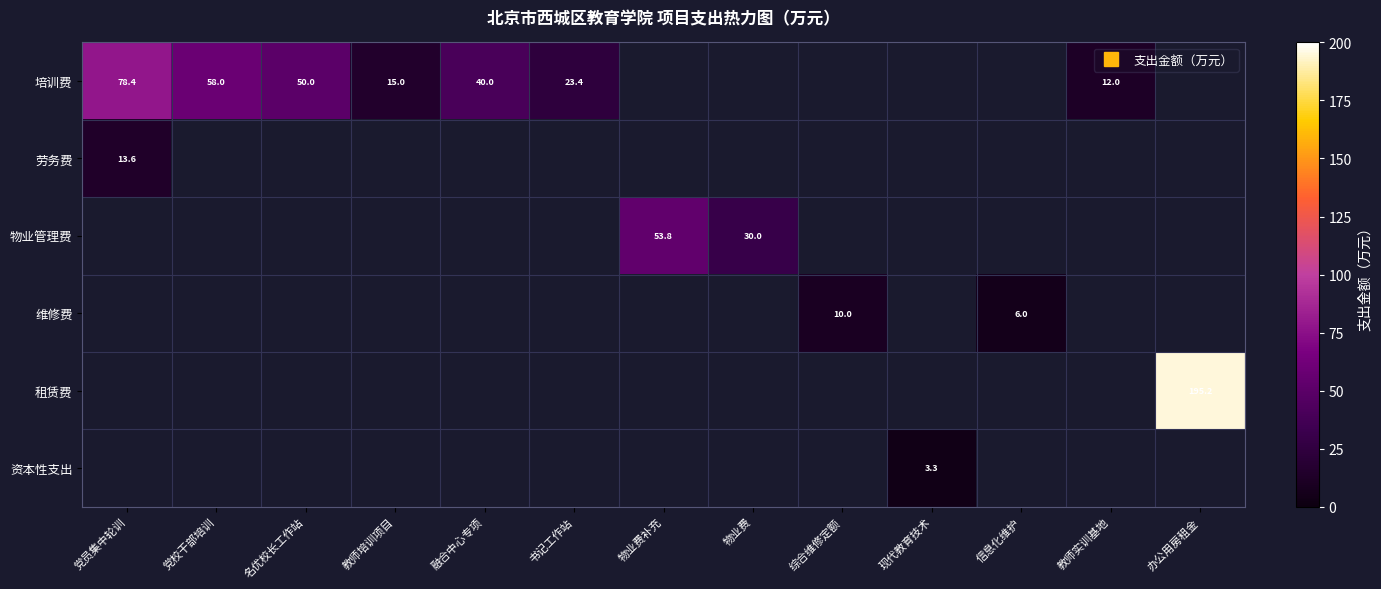

Which series changed the most between 物业费补充 and 物业费?

物业管理费